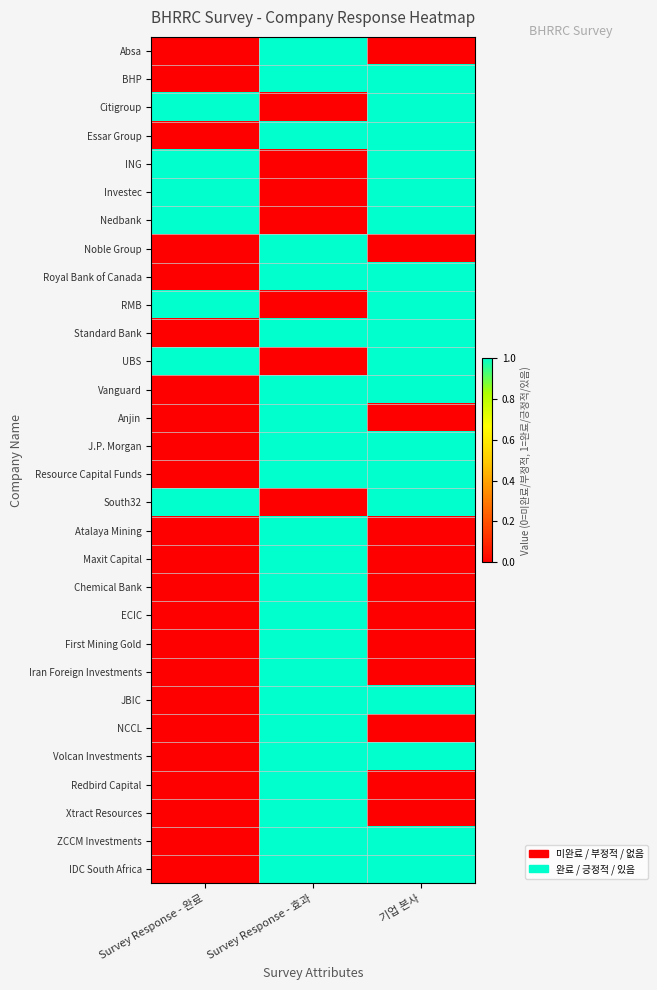

At which category does the chart reach its peak across all series?

Survey Response - 효과